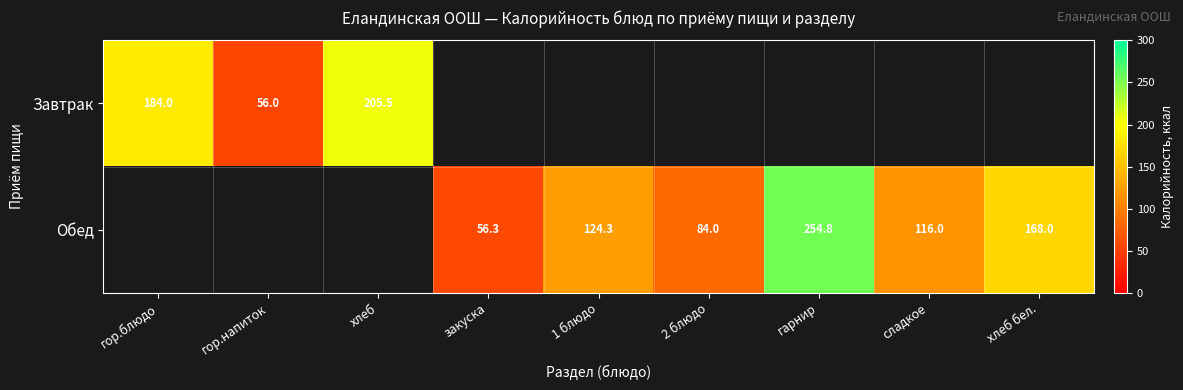

Which label corresponds to the largest value in the chart?

гарнир